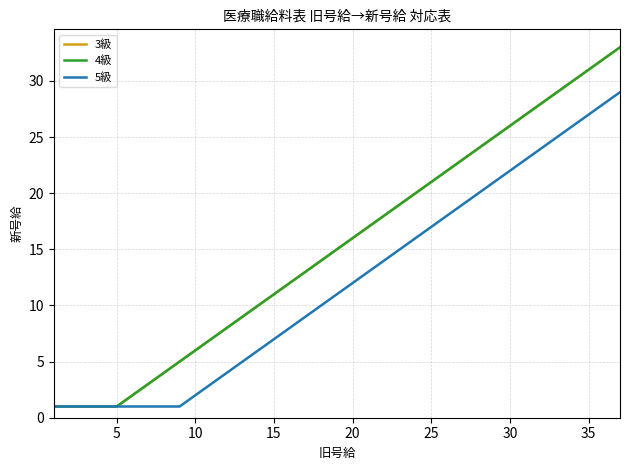

True or false: 5級 has more than 0 interior local peaks.

False